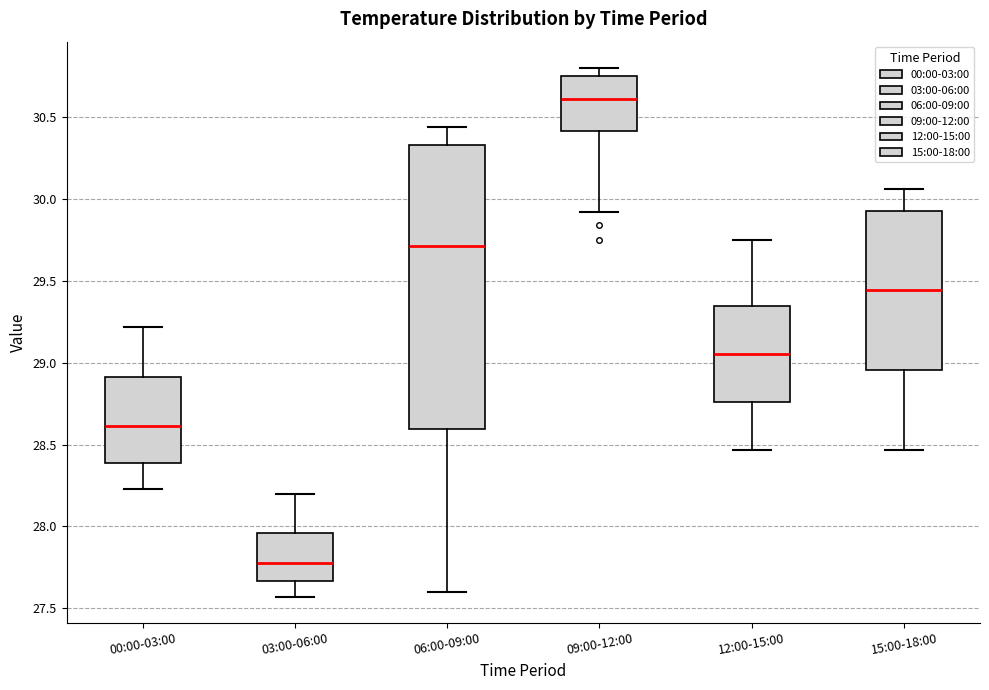

Which box's median line is the highest?

09:00-12:00